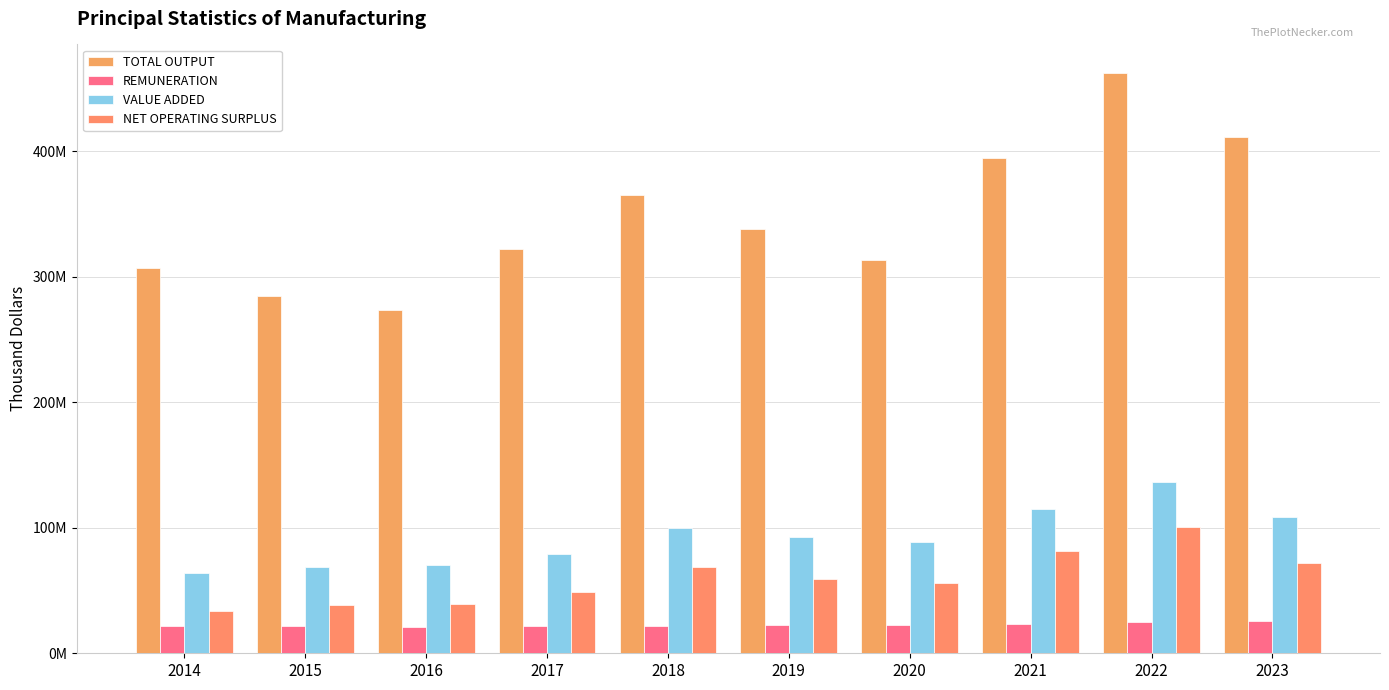

Does the chart contain stacked bars?

No